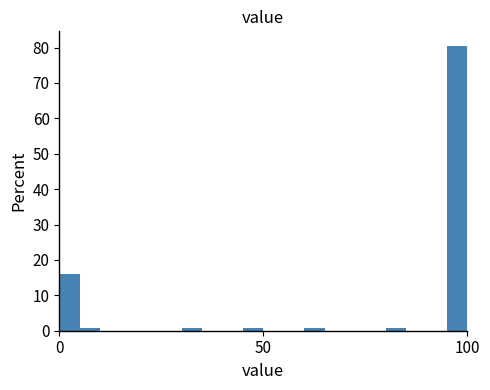

Around what value on the x-axis is the tallest bar? Give the approximate position of its centre, as read against the axis.

100